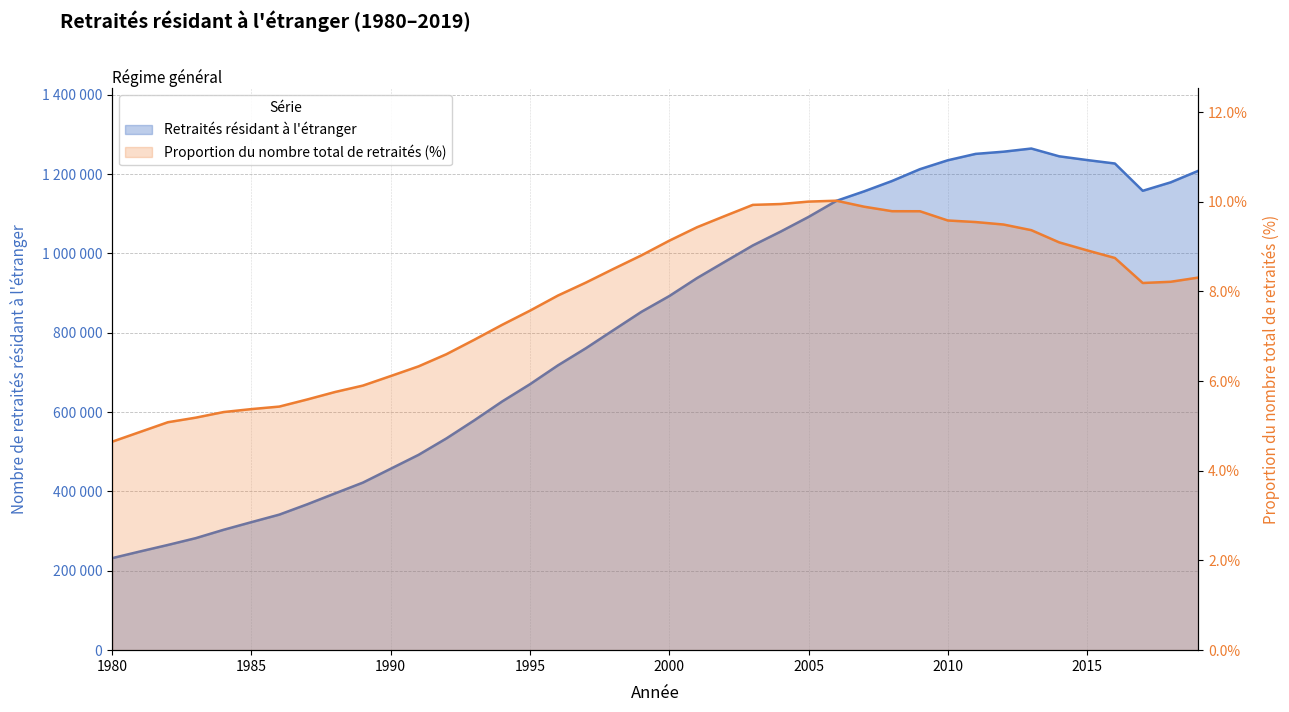

Reading left to right, transcribe all the data shown in this chart.

Retraités résidant à l'étranger: 231944.0	248781.0	265189.0	282329.0	303409.0	322670.0	341644.0	367584.0	395100.0	422287.0	457279.0	492316.0	533708.0	579228.0	626799.0	670309.0	717681.0	760667.0	806814.0	852694.0	892432.0	937920.0	979085.0	1020050.0	1054992.0	1091887.0	1132382.0	1156471.0	1182510.0	1212251.0	1234693.0	1250791.0	1256324.0	1264294.0	1244684.0	1235287.0	1226545.0	1157786.0	1179007.0	1208268.0
Proportion du nombre total de retraités: 4.6	4.9	5.1	5.2	5.3	5.4	5.4	5.6	5.8	5.9	6.1	6.3	6.6	6.9	7.3	7.6	7.9	8.2	8.5	8.8	9.1	9.4	9.7	9.9	9.9	10.0	10.0	9.9	9.8	9.8	9.6	9.5	9.5	9.4	9.1	8.9	8.7	8.2	8.2	8.3